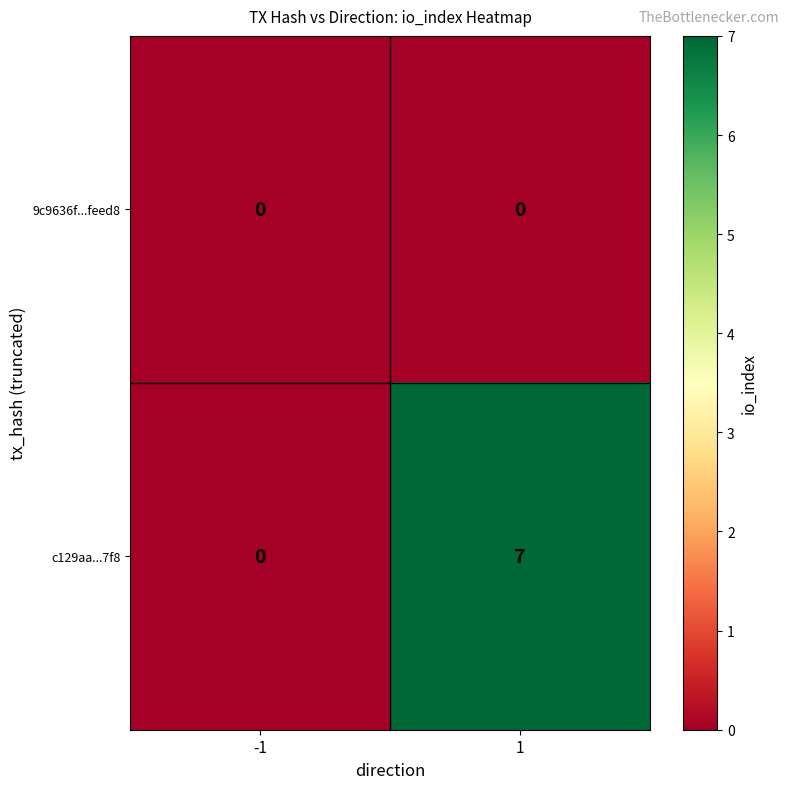

At 1, list the series in order from largest to smallest.

c129aa...7f8, 9c9636f...feed8